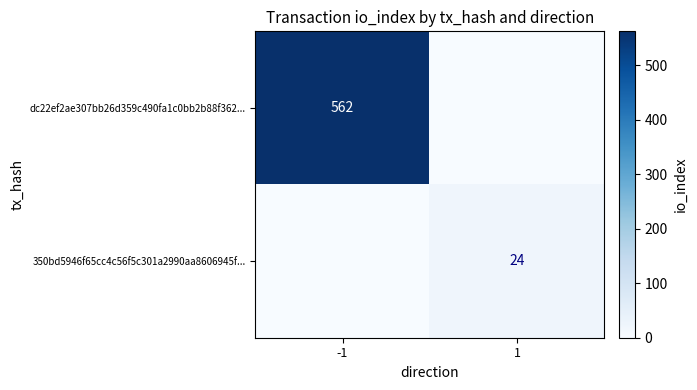

The 350bd5946f65cc4c56f5c301a2990aa8606945f... series shows 24 at 1. True or false?

True